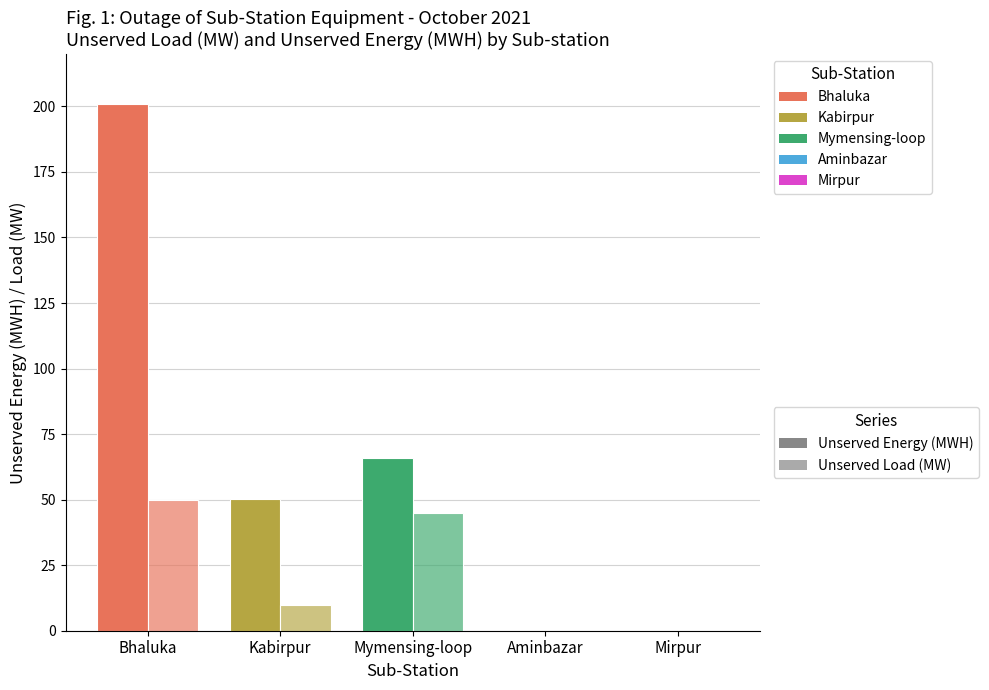

Between Bhaluka and Kabirpur, which series saw the biggest shift?

Unserved Energy (MWH)